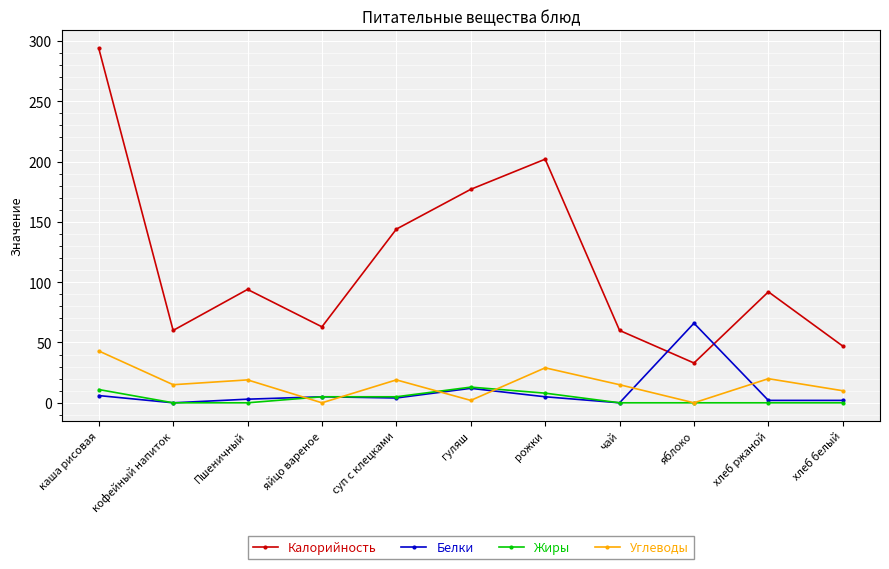

True or false: Жиры and Калорийность intersect in this chart.

False